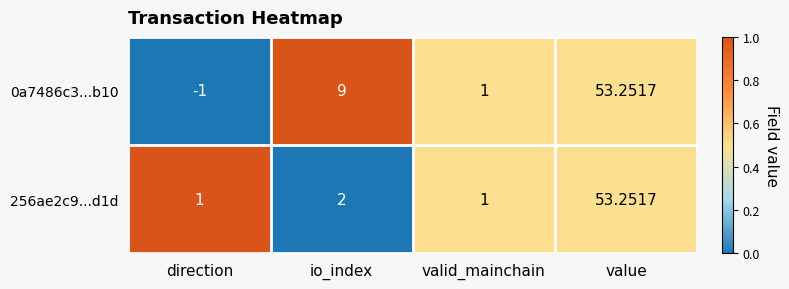

Which category has the highest value in the 0a7486c3...b10 series?

value